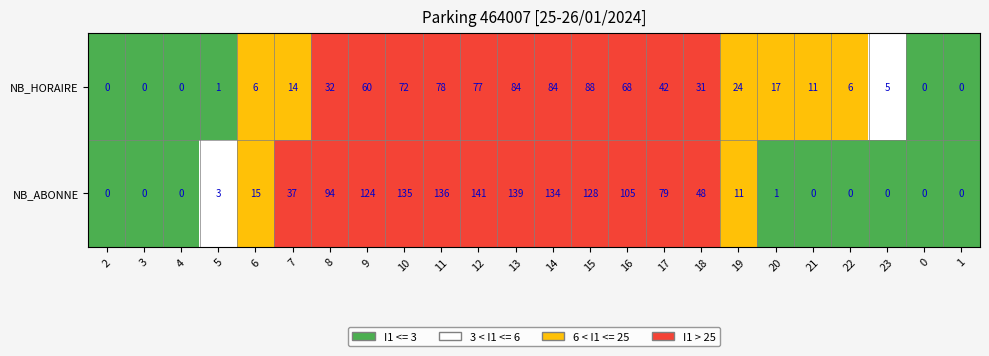

Where does the NB_HORAIRE series first go above 24?

8